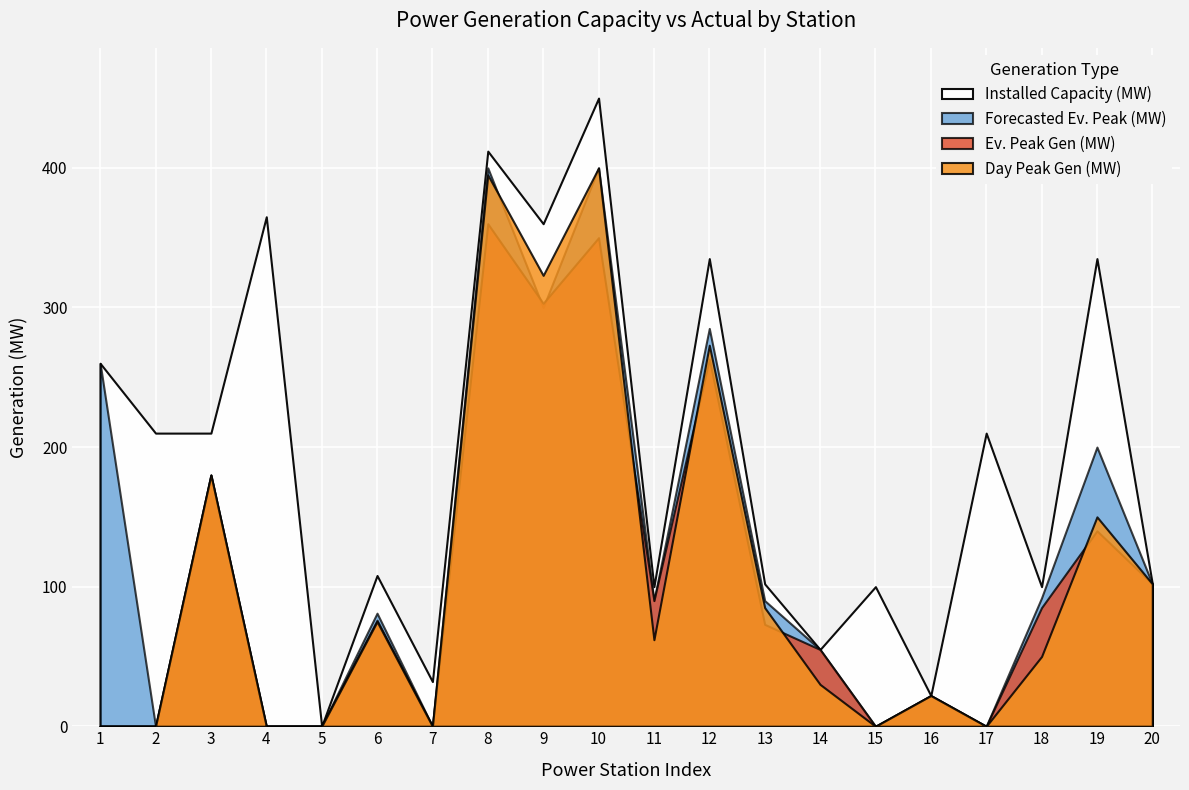

Between 1 and 2, which is larger?

1